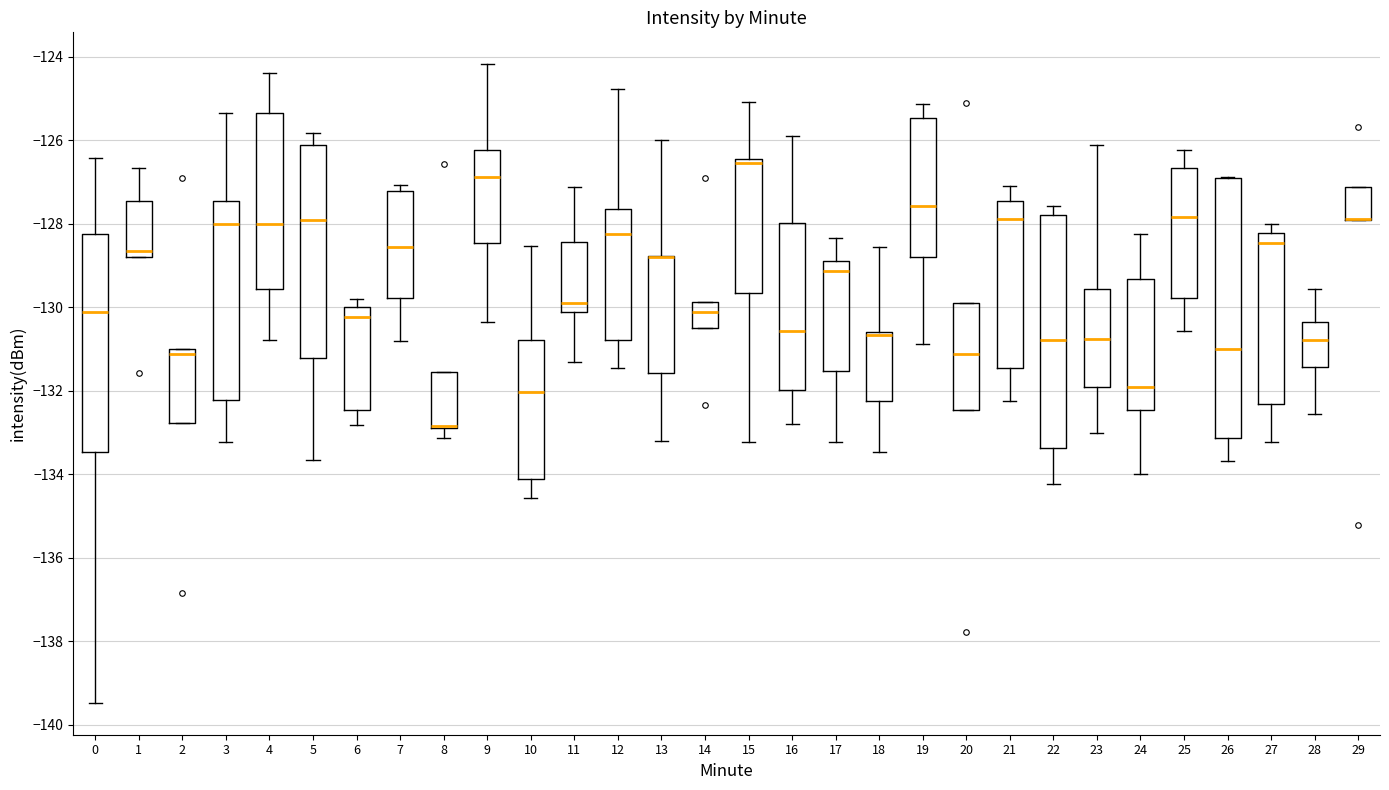

Which box is the tallest, from its lower edge to its upper edge?

26